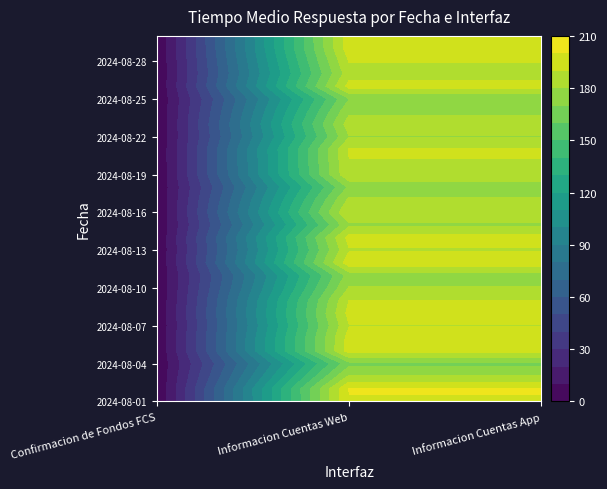

The value of 2024-08-07 at 2 is 189.6. True or false?

True